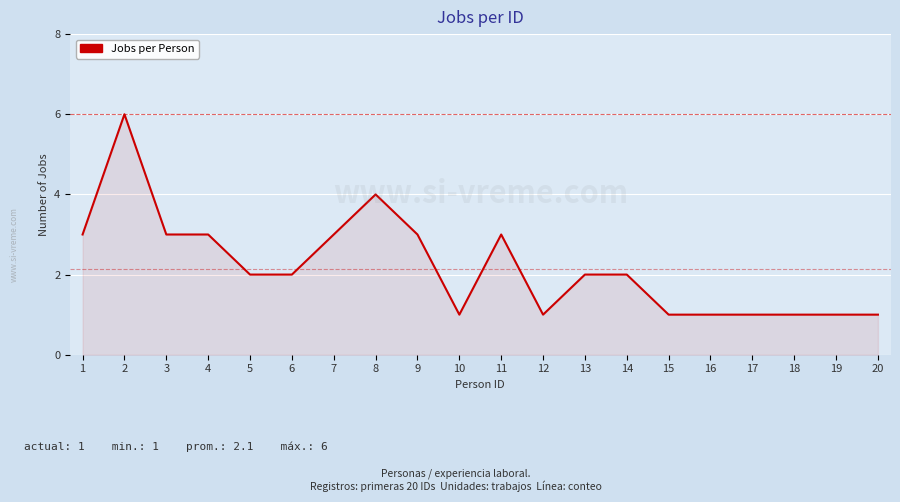

Reading left to right, list all the values displayed in this chart.

3	6	3	3	2	2	3	4	3	1	3	1	2	2	1	1	1	1	1	1